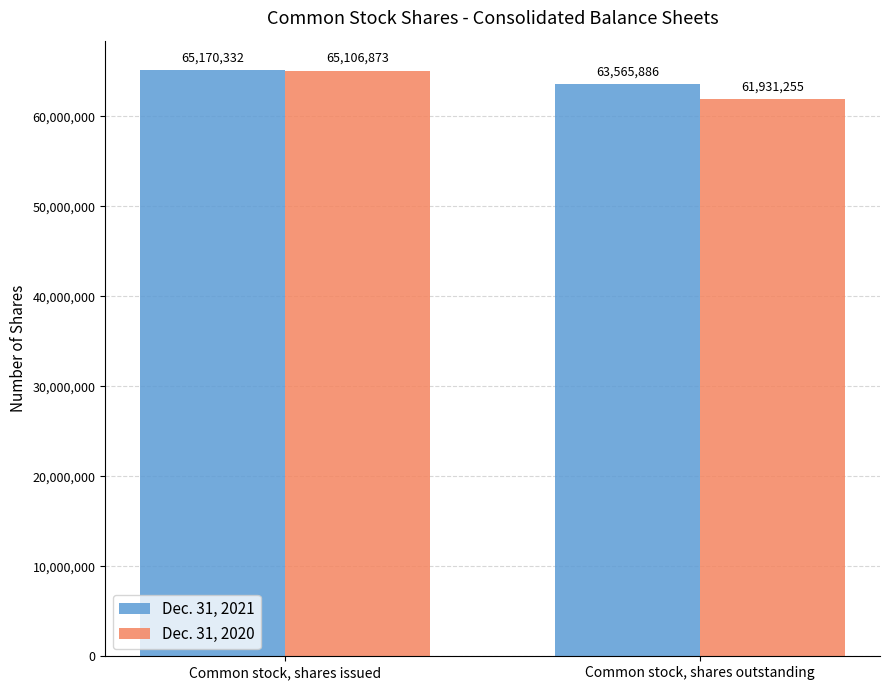

Which series has the largest total across all categories?

Dec. 31, 2021